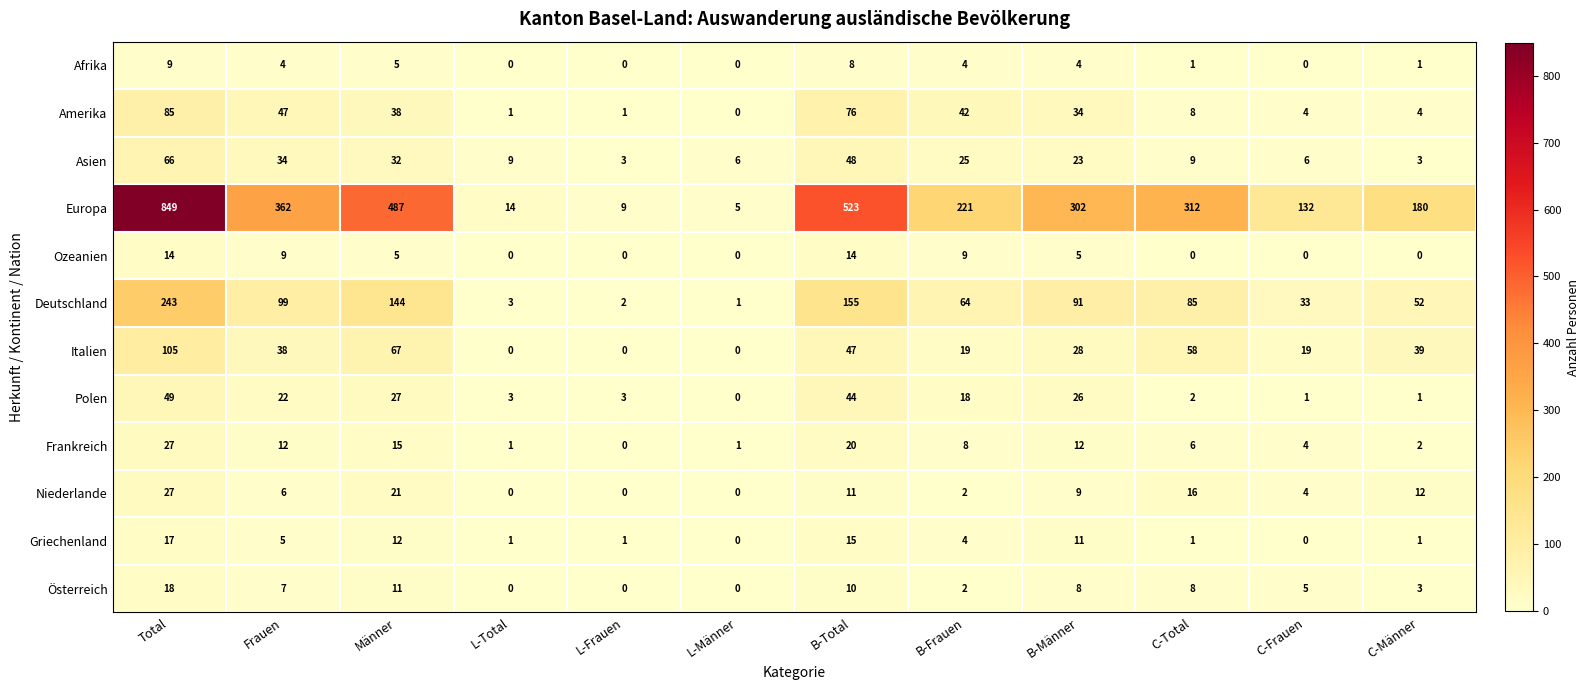

The value of Polen at C-Total is 1. True or false?

False